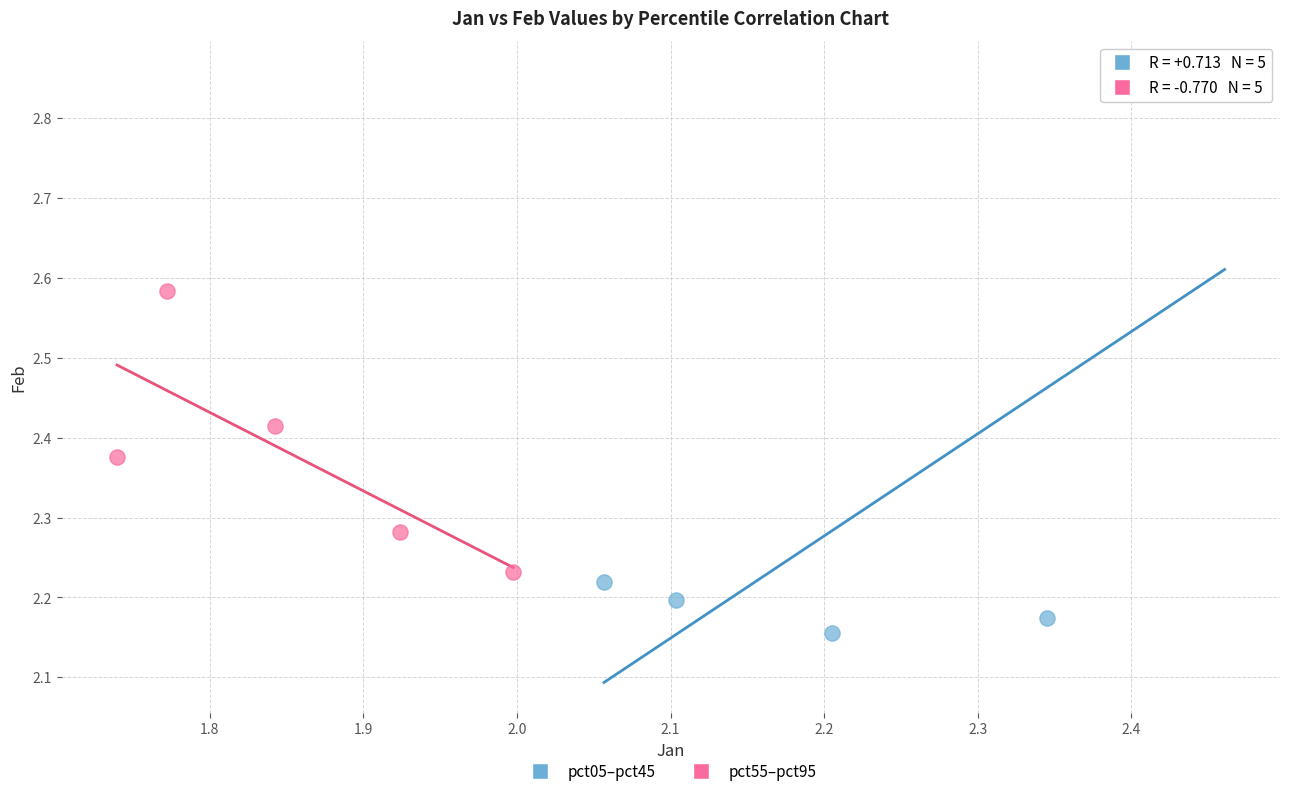

What are all the series names shown in the legend?

pct05–pct45, pct55–pct95